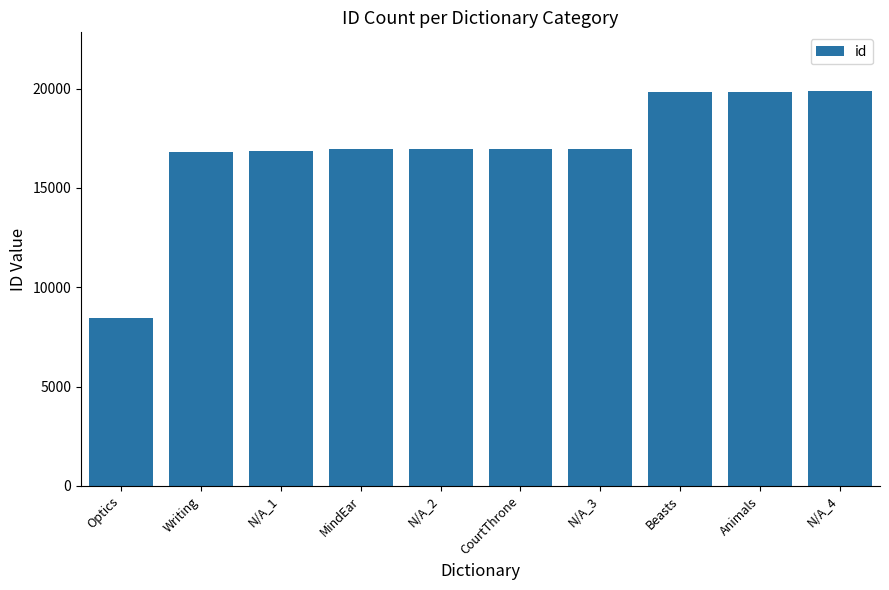

What is the label of the 5th bar from the left?

N/A_2